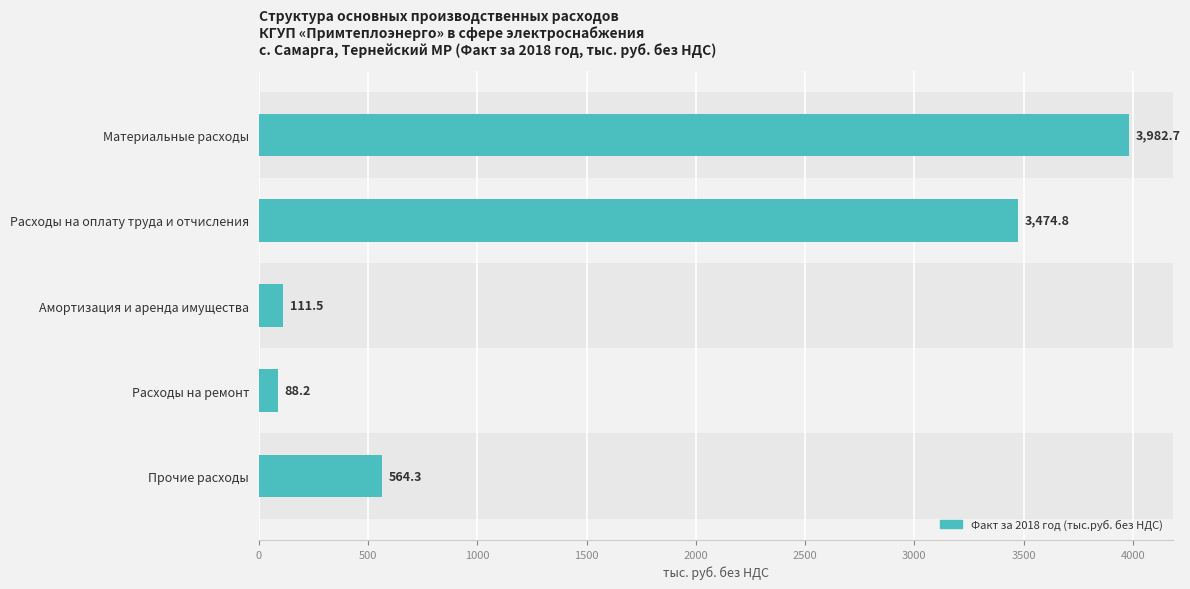

Where is the data nearest to the value 2035?

Расходы на оплату труда и отчисления